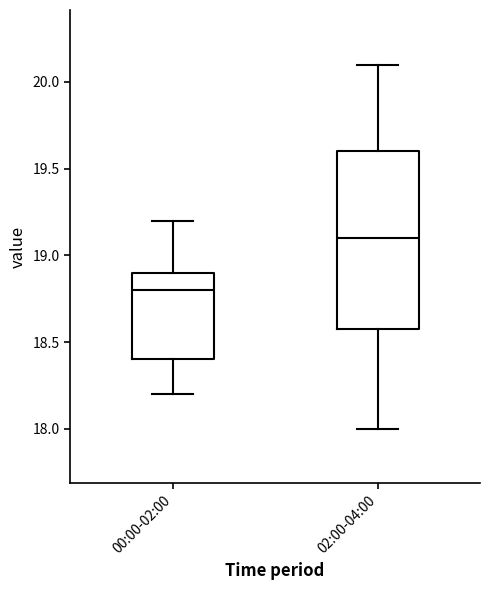

Reading left to right, read every box against the y-axis: the position of its median line, the range the box covers, and the ends of its whiskers. The values are not printed on the chart, so give them approximately, as read against the axis.

00:00-02:00: median 18.8, box 18.4 to 18.9, whiskers 18.2 to 19.2
02:00-04:00: median 19.1, box 18.6 to 19.6, whiskers 18.0 to 20.1